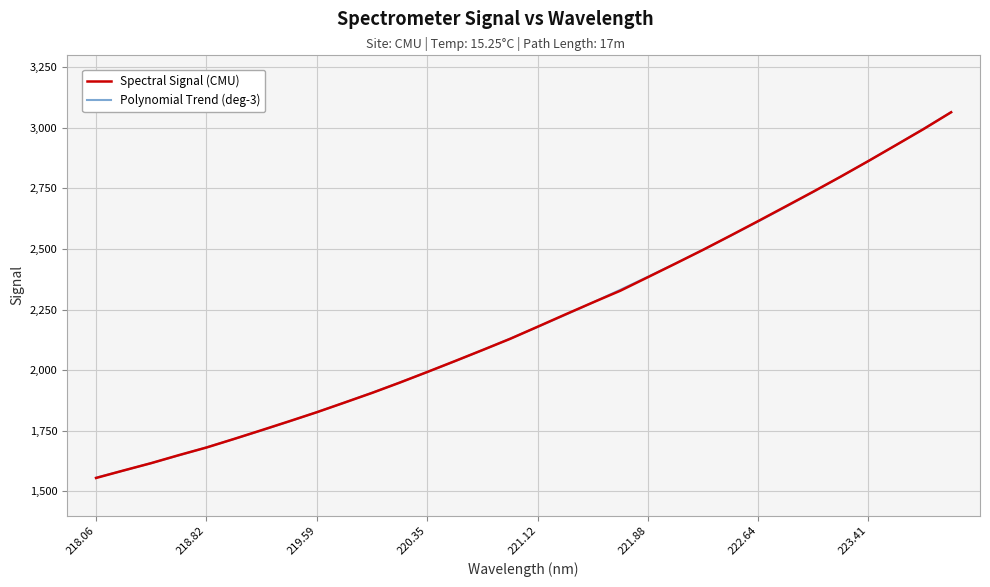

What is the smallest value displayed?

1555.2